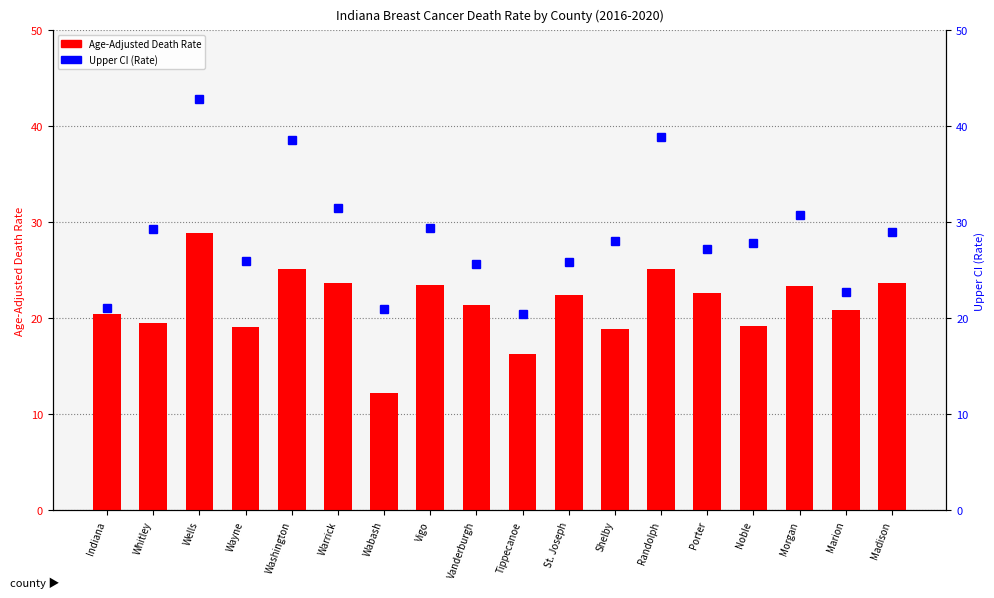

Reading left to right, extract all data points from this chart.

Age-Adjusted Death Rate: Indiana=20.4	Whitley=19.5	Wells=28.9	Wayne=19.1	Washington=25.1	Warrick=23.7	Wabash=12.2	Vigo=23.5	Vanderburgh=21.4	Tippecanoe=16.3	St. Joseph=22.4	Shelby=18.9	Randolph=25.1	Porter=22.6	Noble=19.2	Morgan=23.4	Marion=20.9	Madison=23.7
Upper CI (Rate): Indiana=21.1	Whitley=29.3	Wells=42.8	Wayne=26.0	Washington=38.6	Warrick=31.5	Wabash=21.0	Vigo=29.4	Vanderburgh=25.6	Tippecanoe=20.4	St. Joseph=25.9	Shelby=28.0	Randolph=38.9	Porter=27.2	Noble=27.8	Morgan=30.8	Marion=22.7	Madison=29.0